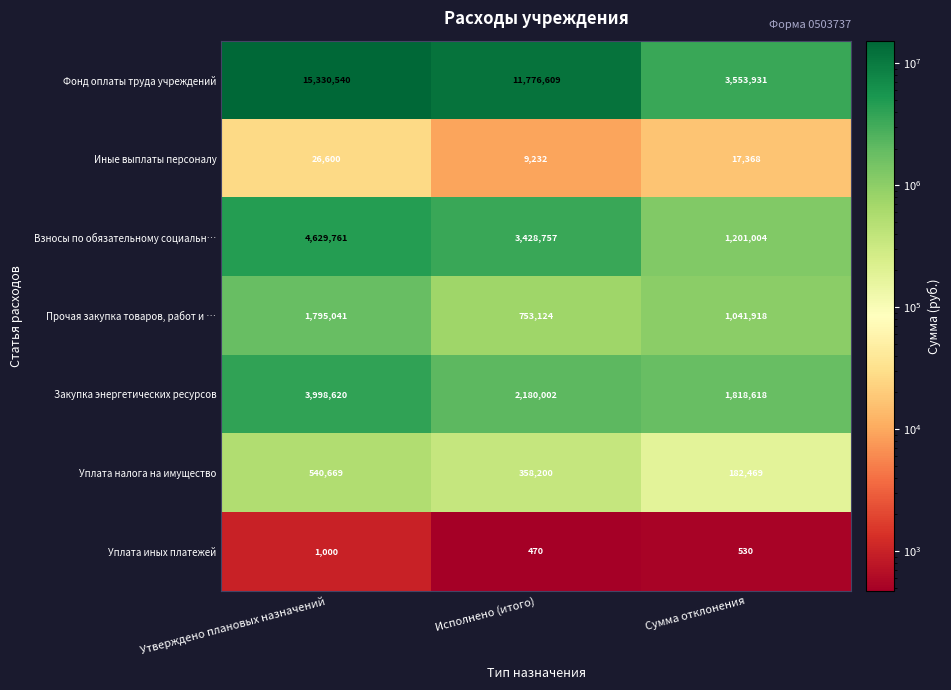

What is the difference between the second highest and minimum values in the Закупка энергетических ресурсов series?

361384